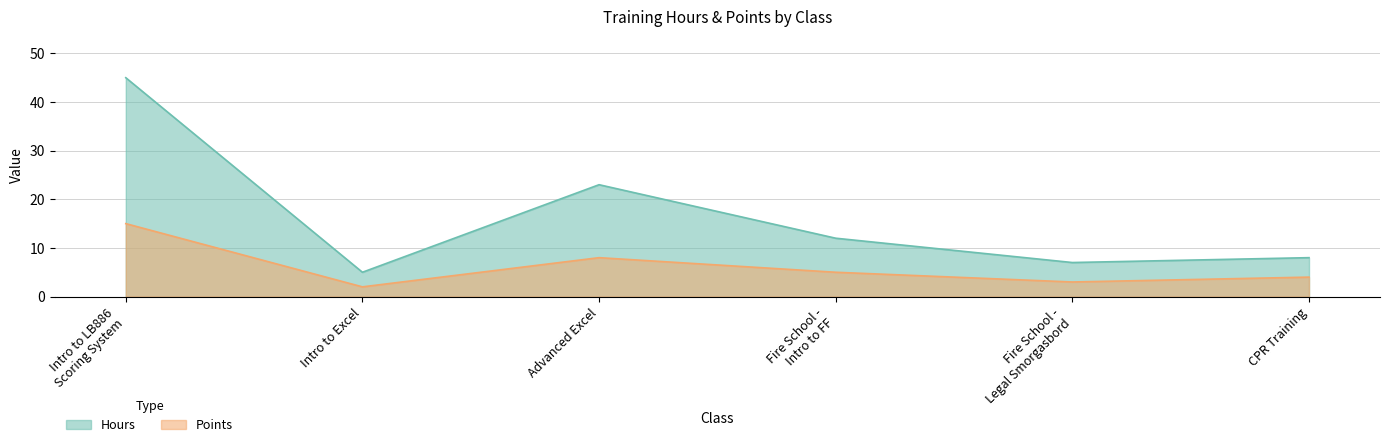

Does the chart have visible grid lines?

Yes